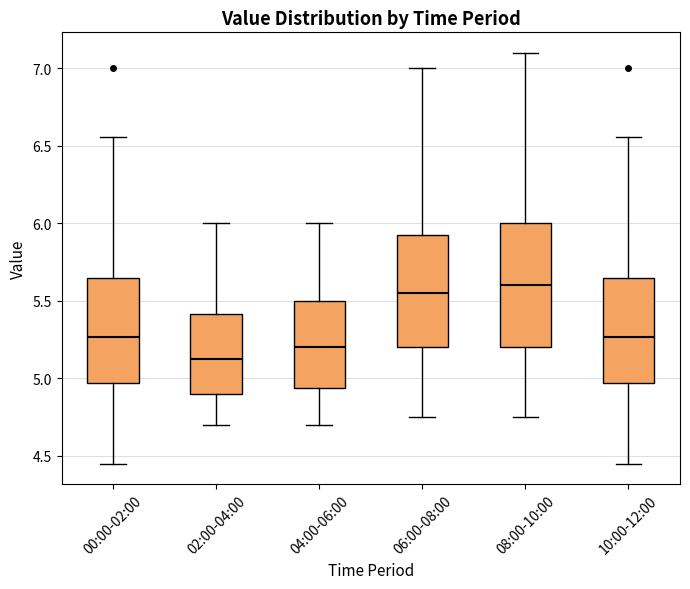

Where is the upper edge of the box for 10:00-12:00 on the y-axis? The values are not printed on the chart, so give them approximately, as read against the axis.

5.65